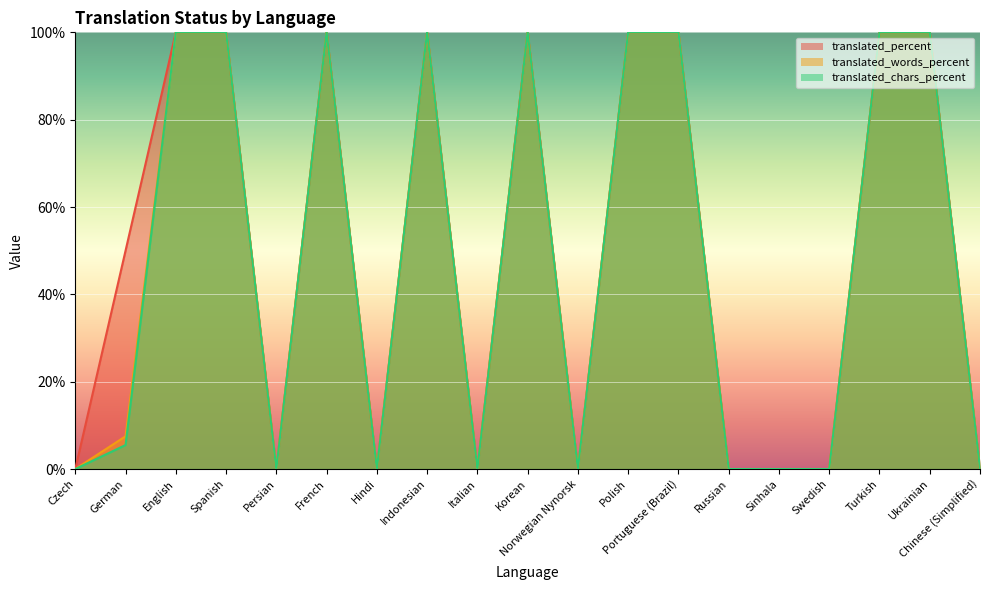

What is the label of the 2nd point from the left?

German